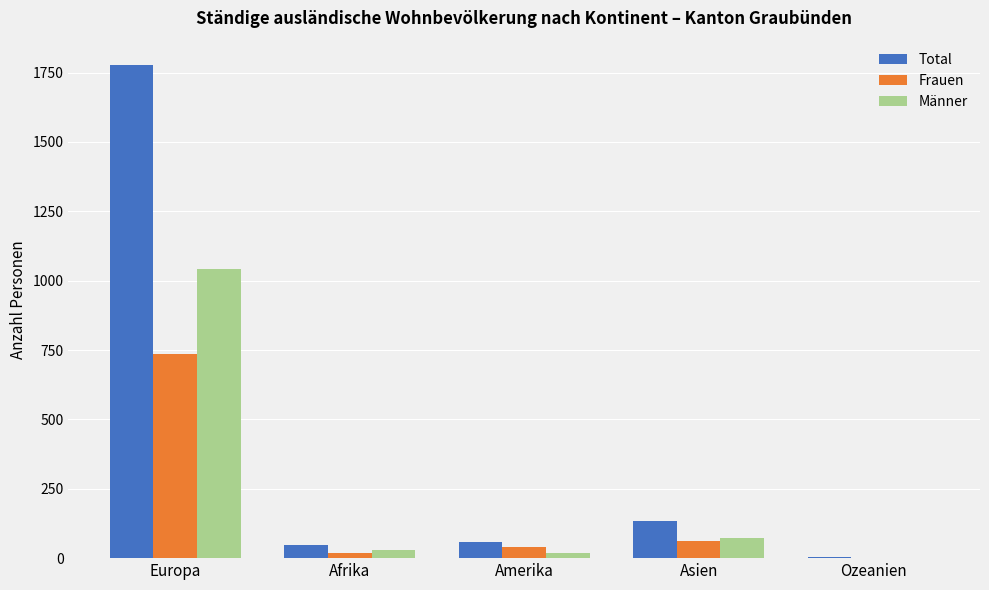

Is it true that Männer equals 1041 at Europa?

True